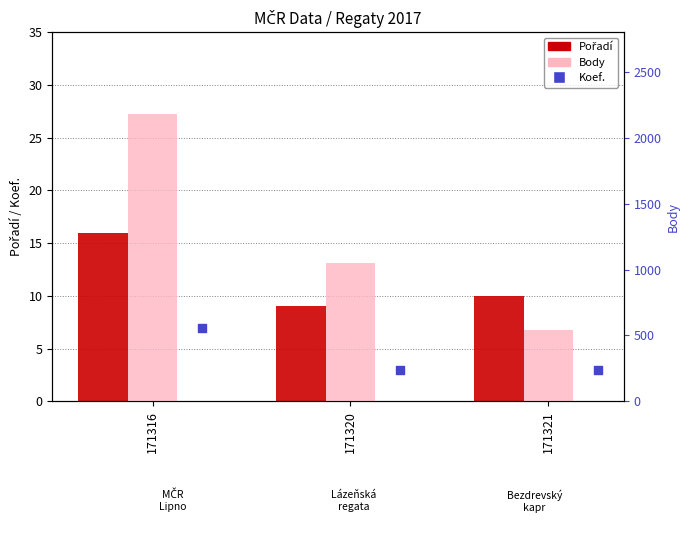

What are all the series names shown in the legend?

Pořadí, Koef., Body